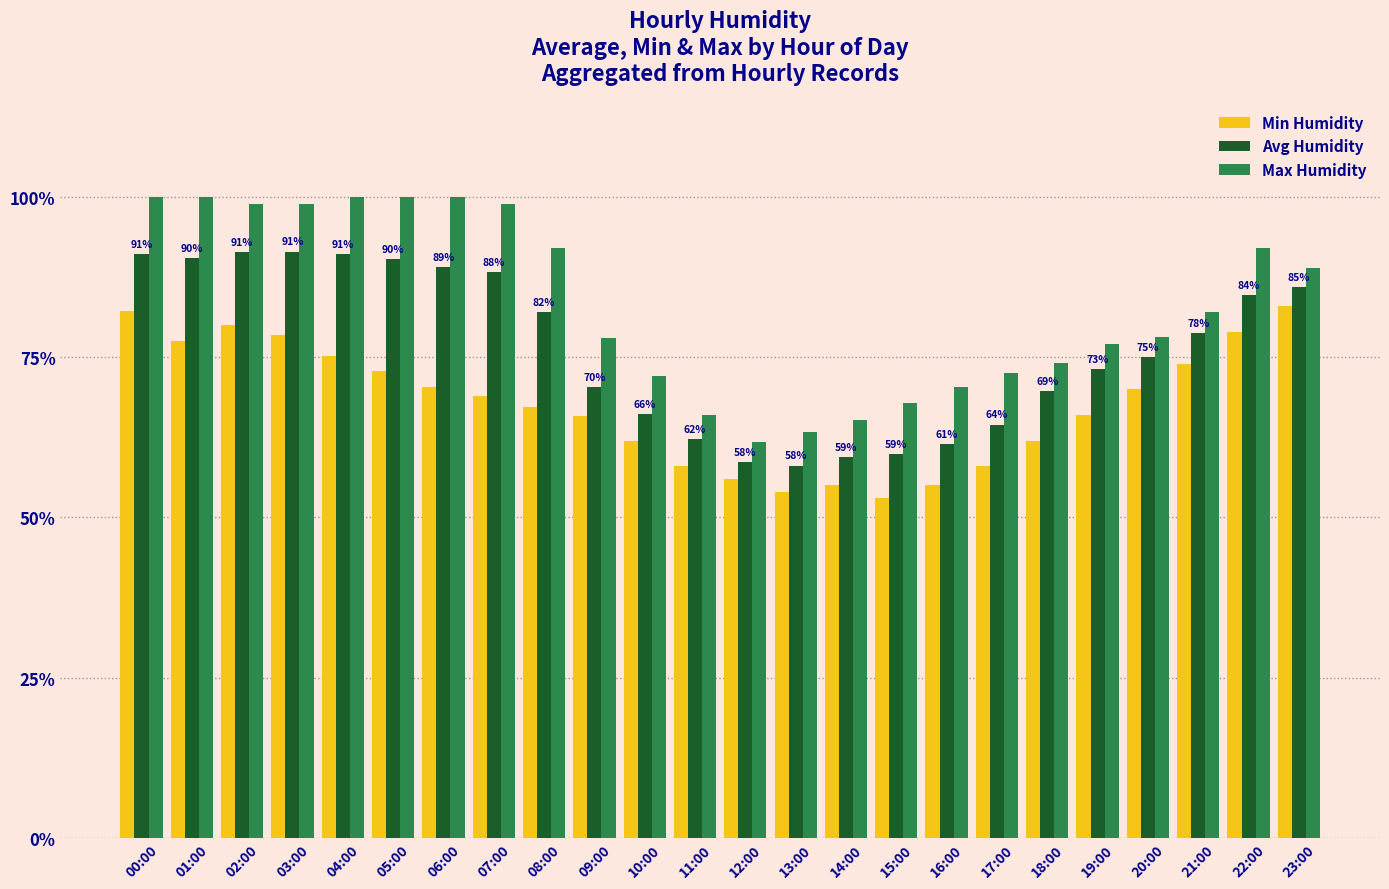

Are the bars grouped side by side (vs. stacked)?

Yes